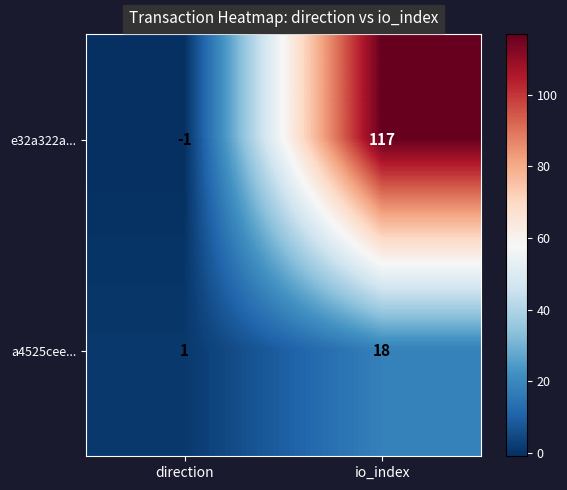

What is the sum of all e32a322a... values?

116